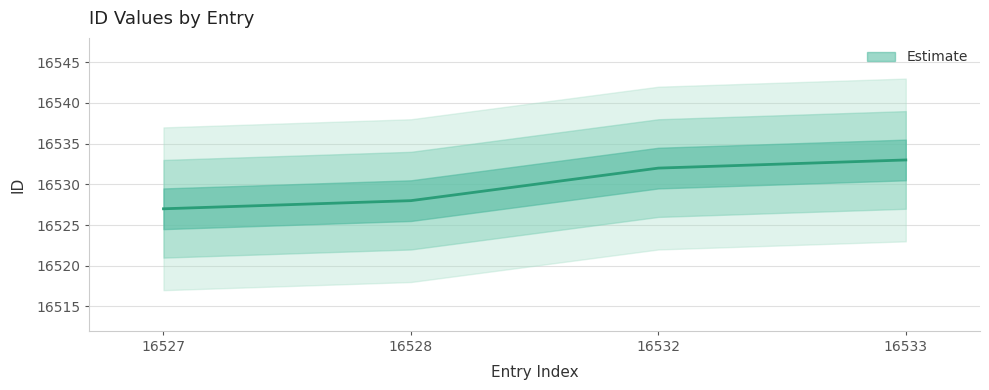

What is the value of the 2nd point from the left?

16528